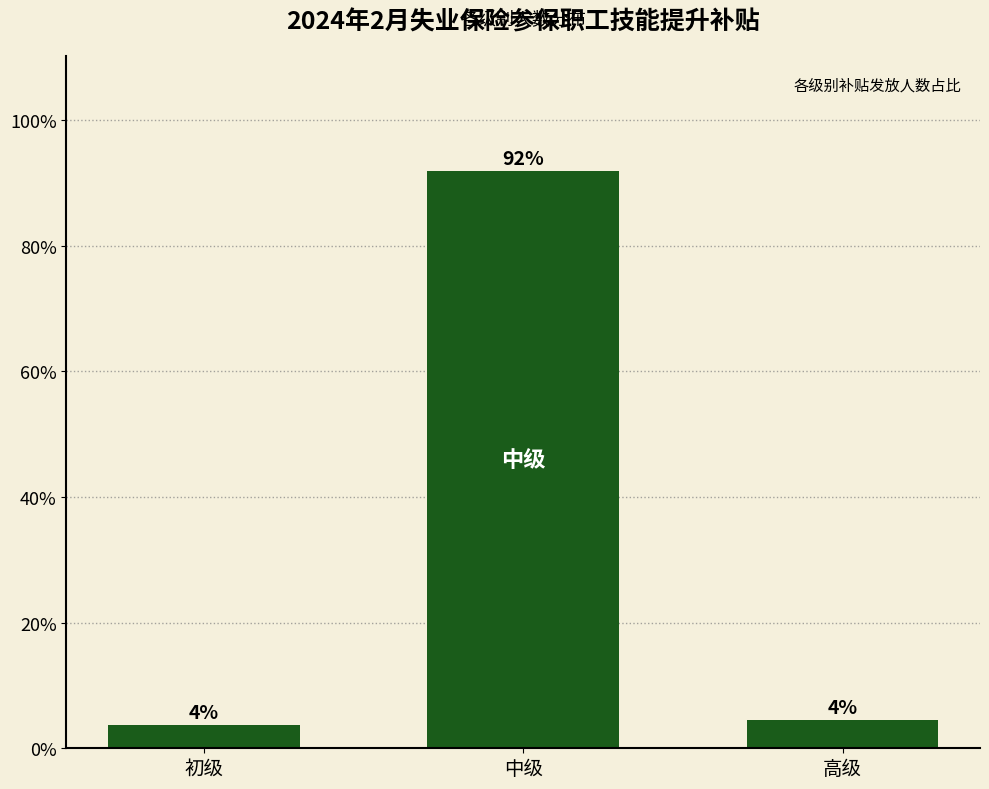

What is the label of the 3rd bar from the right?

初级